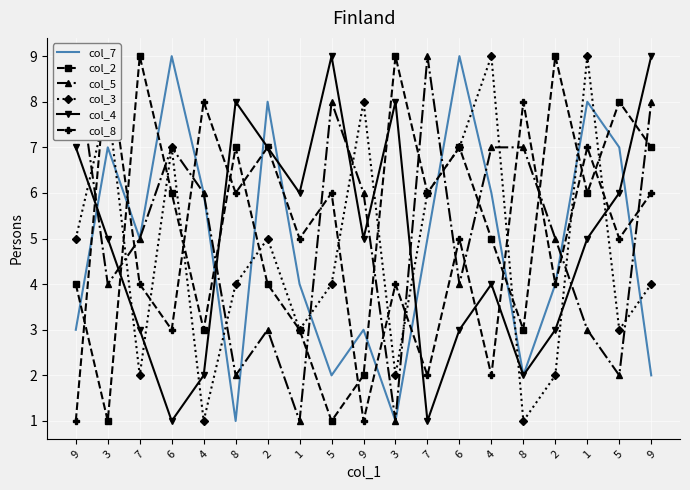

After their last crossing, which series has the higher values: col_3 or col_5?

col_5